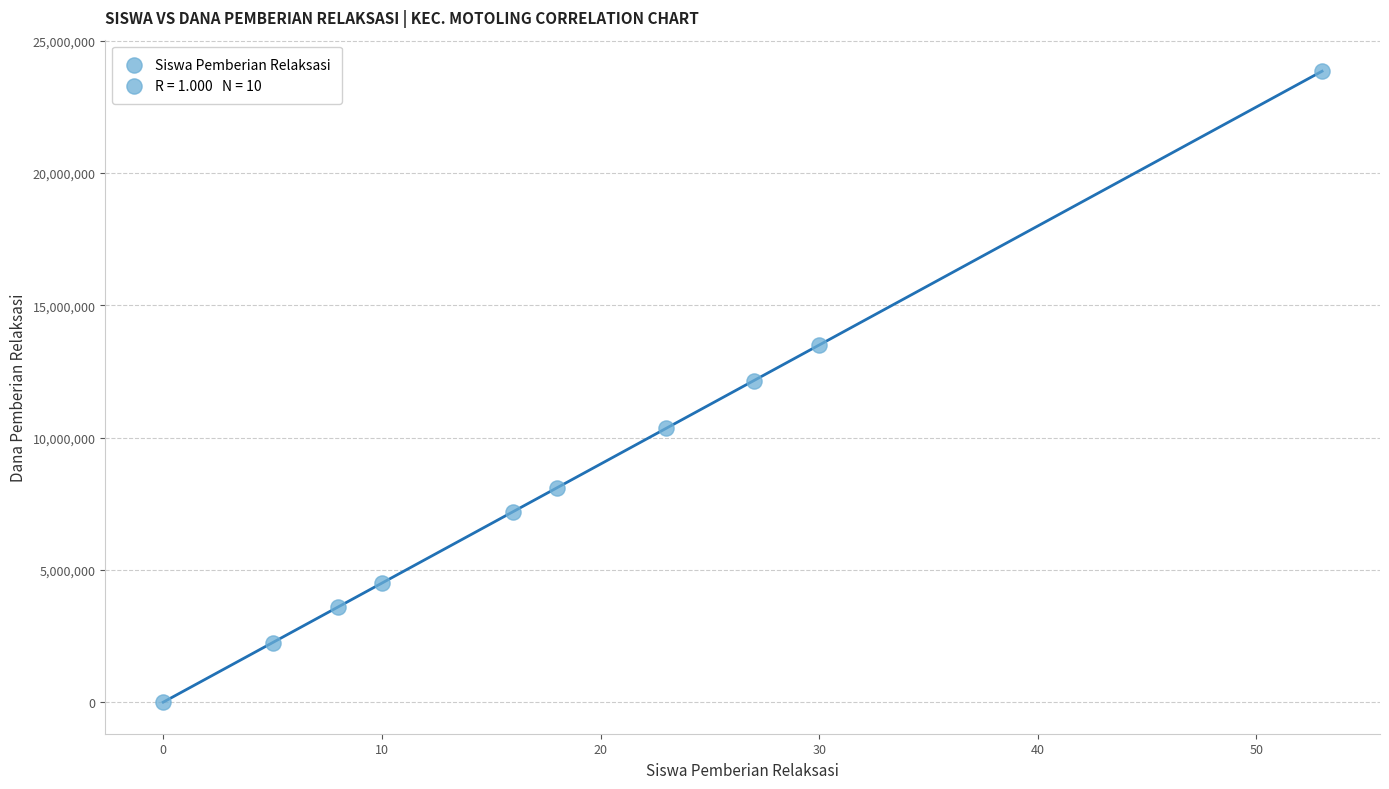

What is the average X value?

19